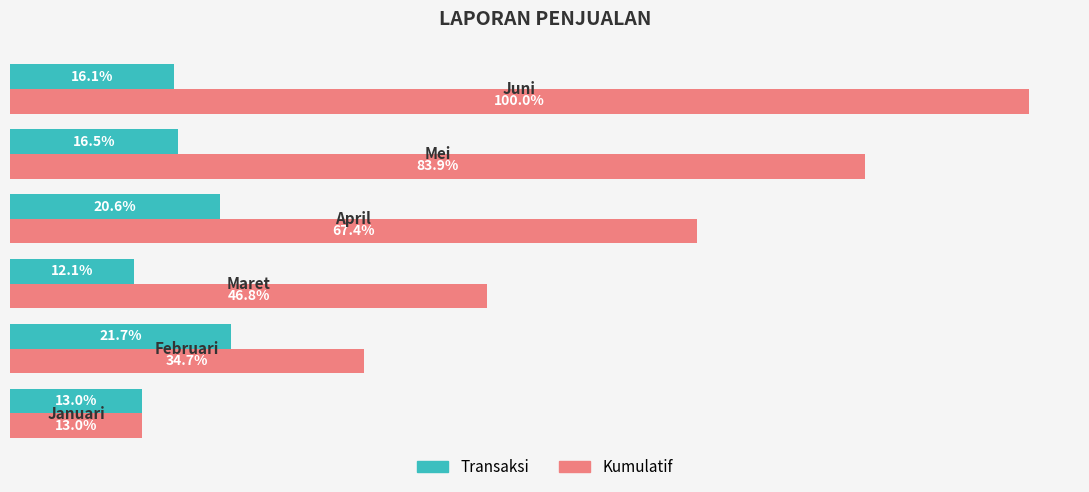

Reading left to right, transcribe all the data shown in this chart.

Transaksi: 42540000	71250000	39750000	67500000	54150000	52750000
Kumulatif: 42540000	113790000	153540000	221040000	275190000	327940000